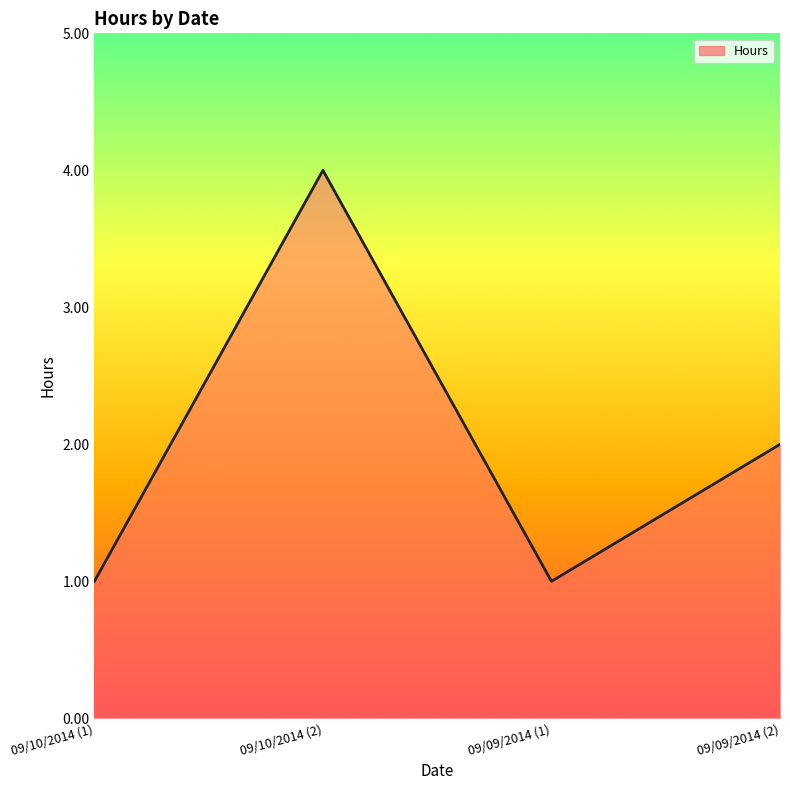

The value at 09/09/2014 (2) is 0. True or false?

False